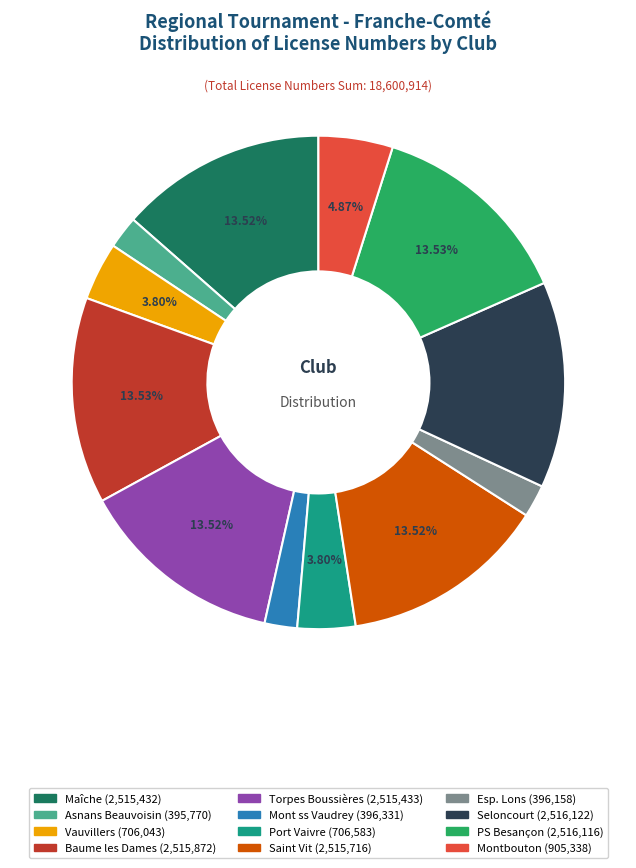

What is the ratio of the value at PS Besançon to the value at Baume les Dames?

1.0